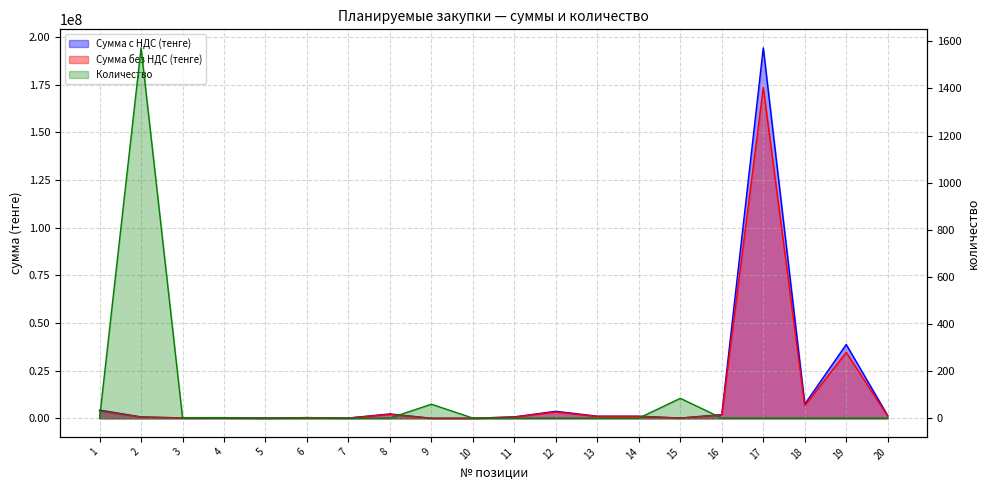

At which category is the sum across all series the highest?

17